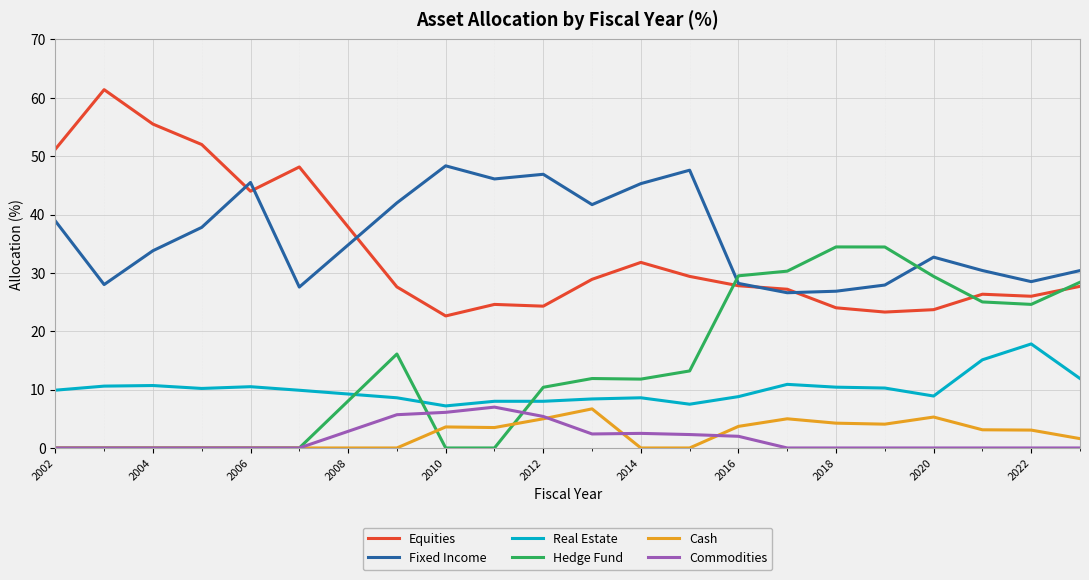

True or false: Real Estate and Hedge Fund intersect in this chart.

True